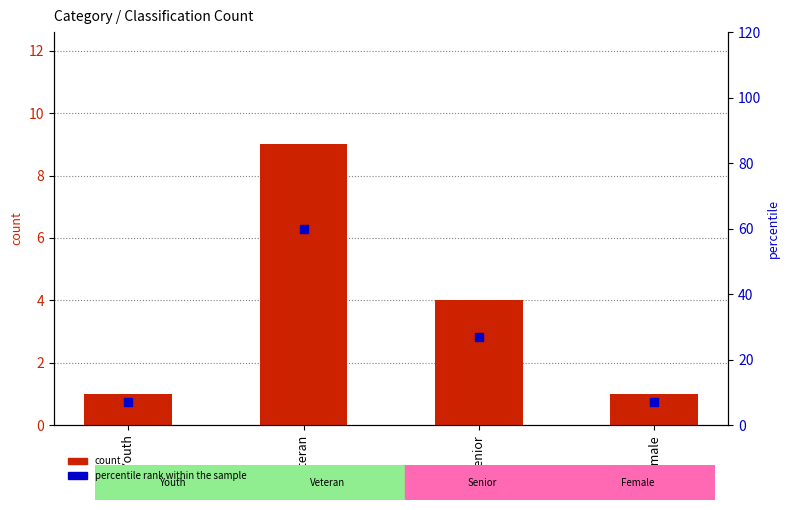

Which series contains the lowest Y value?

count